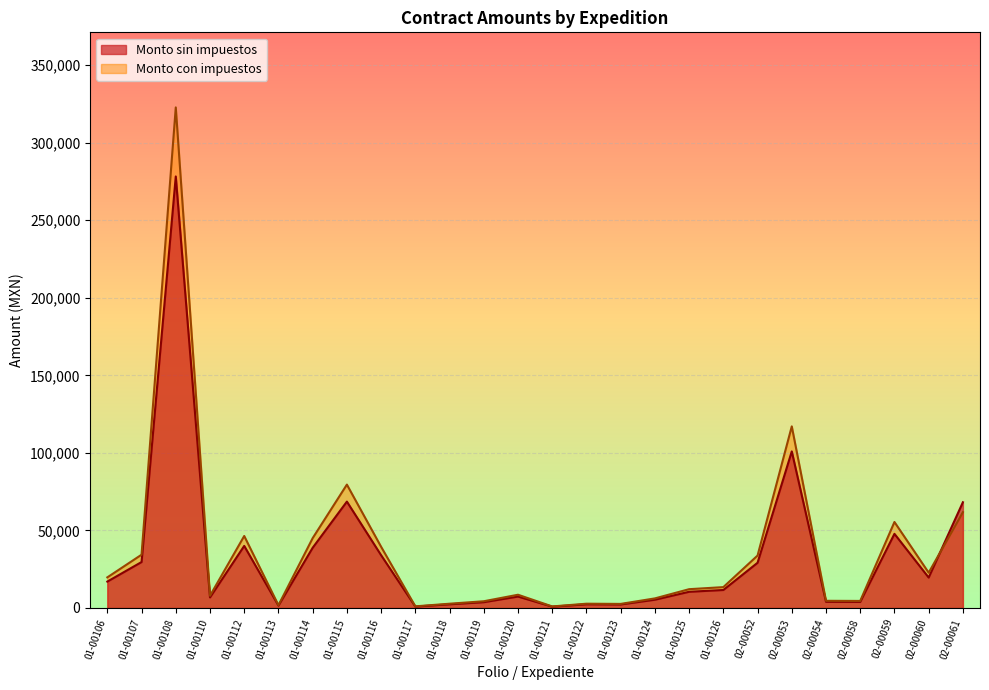

Rank the series by their average value, from lowest to highest.

Monto sin impuestos, Monto con impuestos